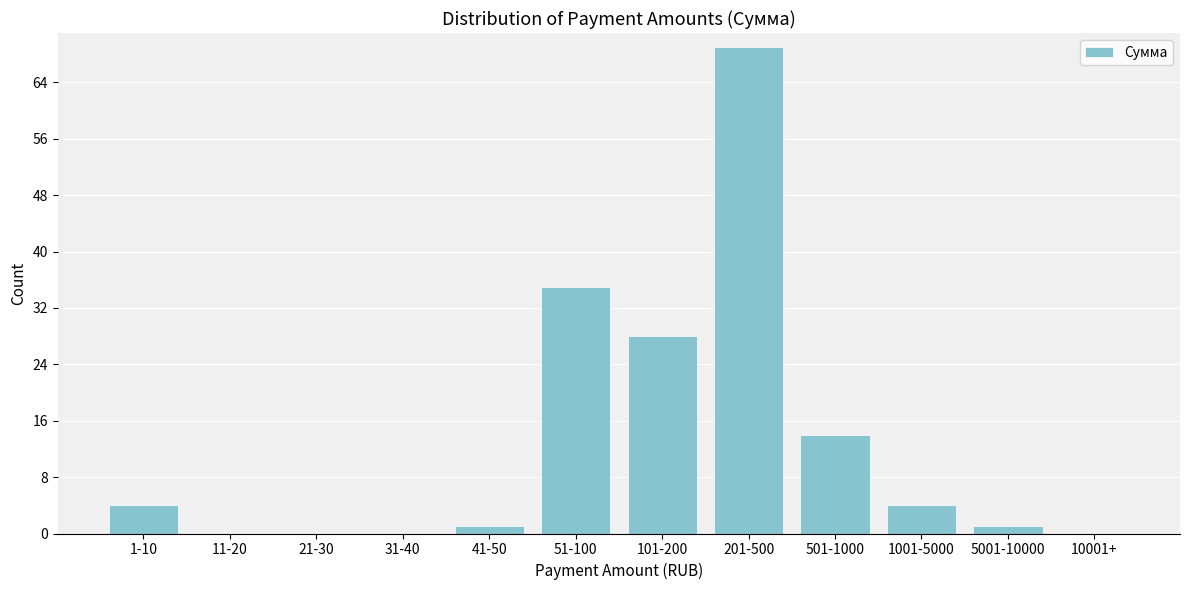

Reading right to left, transcribe all the data shown in this chart.

10001+=0	5001-10000=1	1001-5000=4	501-1000=14	201-500=69	101-200=28	51-100=35	41-50=1	31-40=0	21-30=0	11-20=0	1-10=4